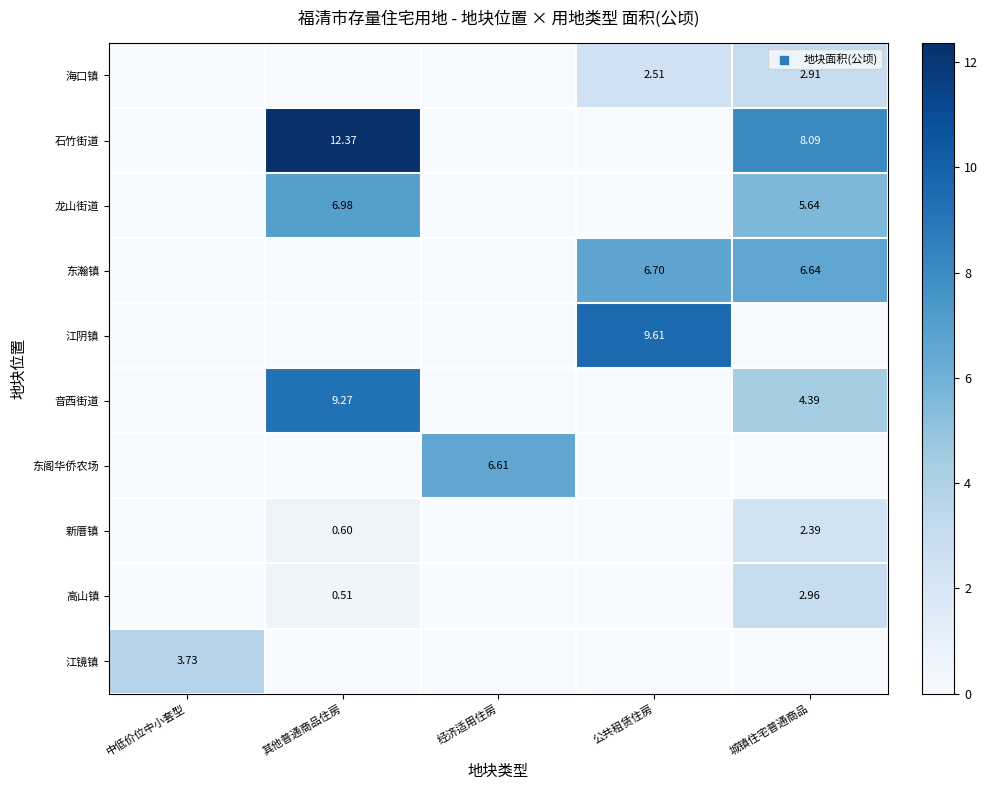

True or false: 江镜镇 has a value of 0.0 at 公共租赁住房.

True